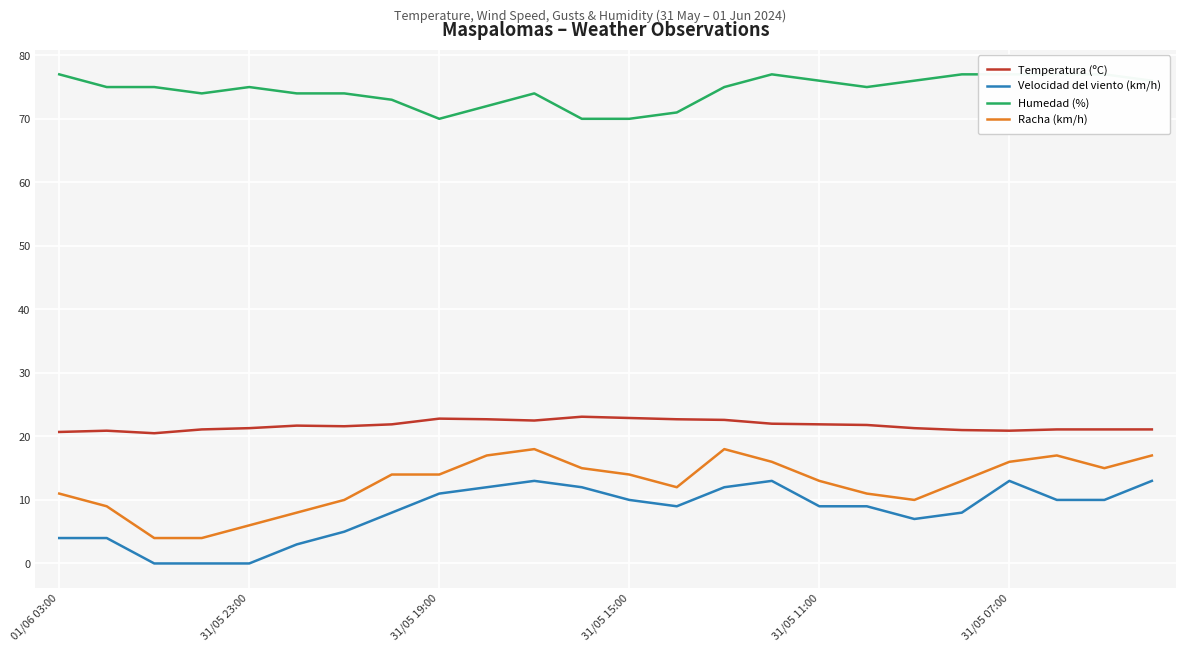

What is the lowest value of the Humedad (%) series?

70.0